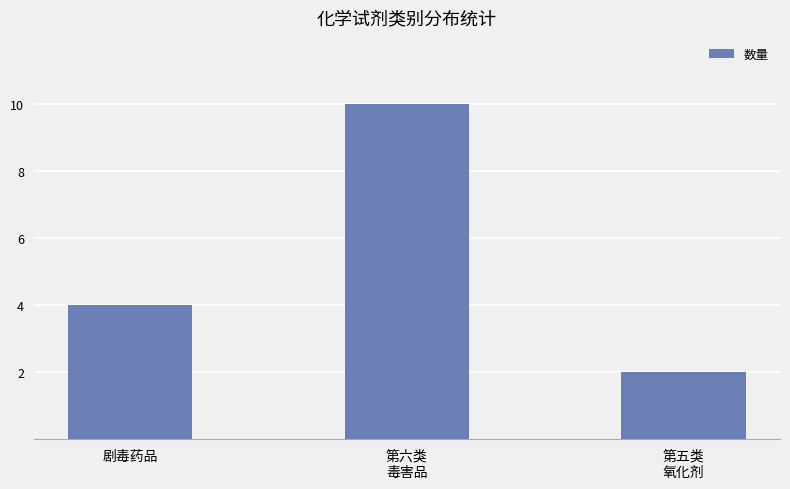

Rank the categories by value from highest to lowest.

第六类
毒害品, 剧毒药品, 第五类
氧化剂